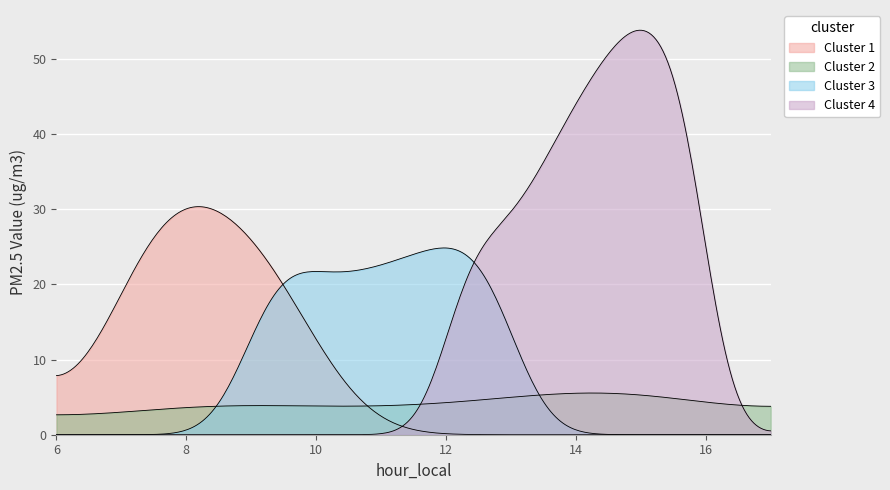

Does the chart display data point markers on the line(s)?

No